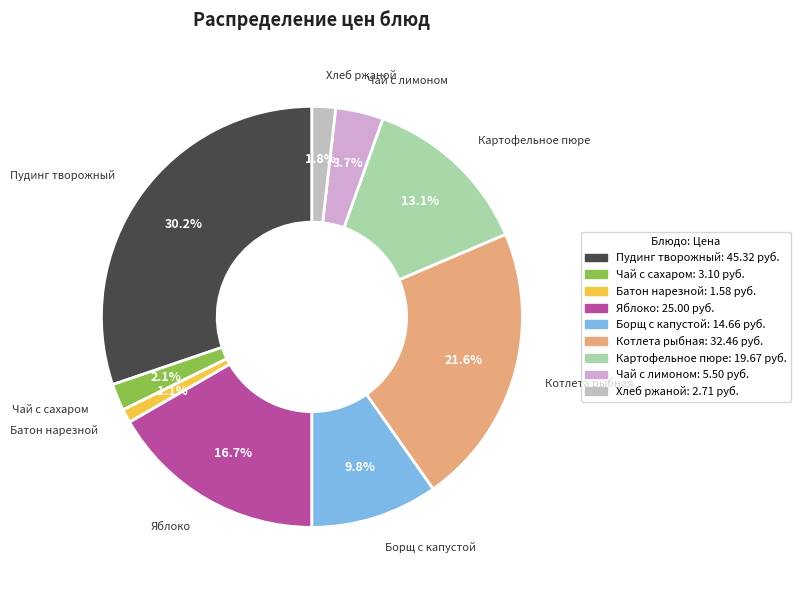

How much of the chart is everything except Котлета рыбная?

78.4%